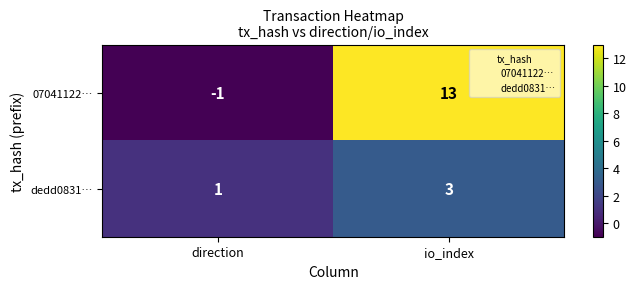

Reading left to right, extract all data points from this chart.

07041122…: direction=-1	io_index=13
dedd0831…: direction=1	io_index=3